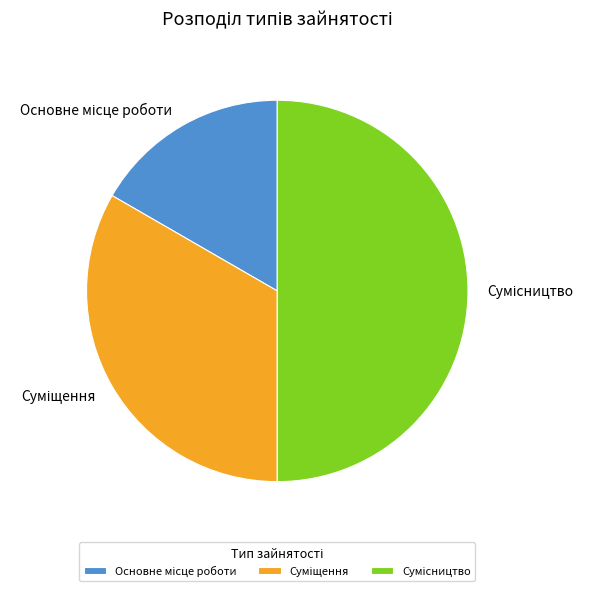

True or false: Сумісництво accounts for 38% of the total.

False